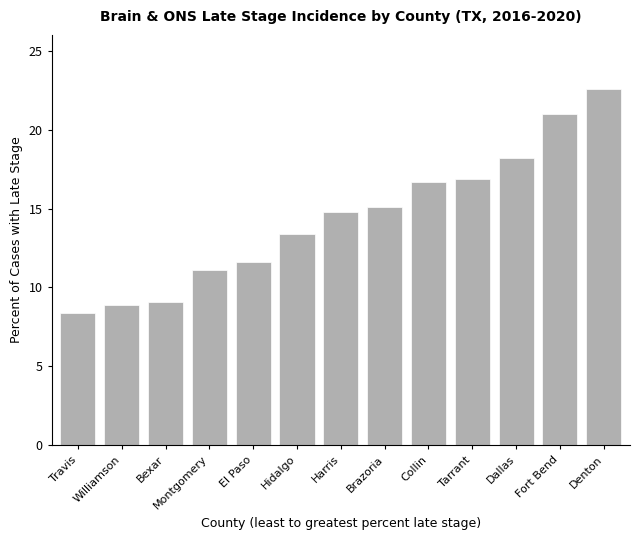

Are the bars horizontal?

No